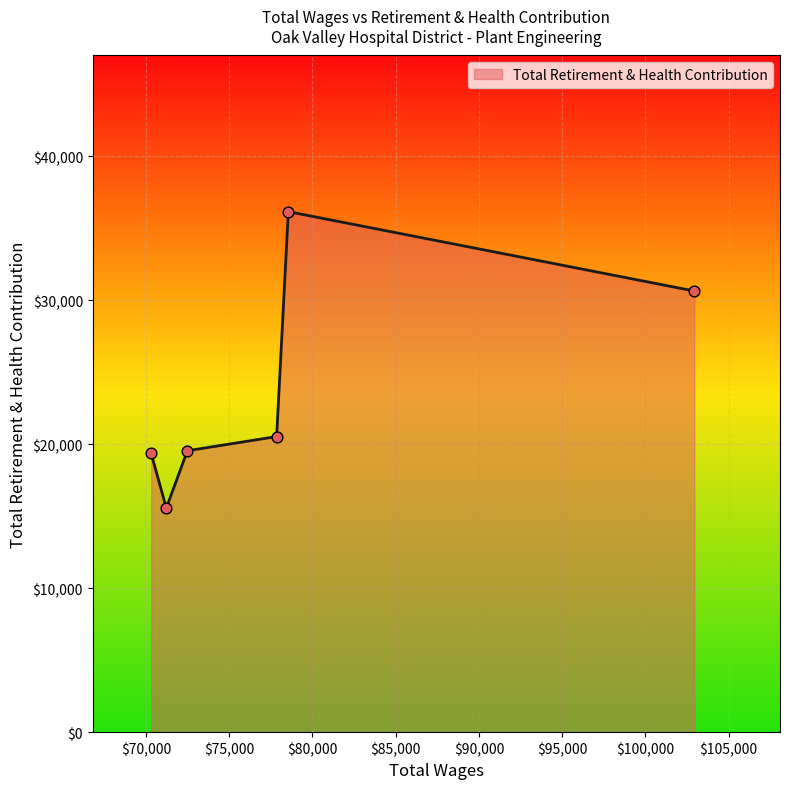

What is the smallest value displayed?

15568